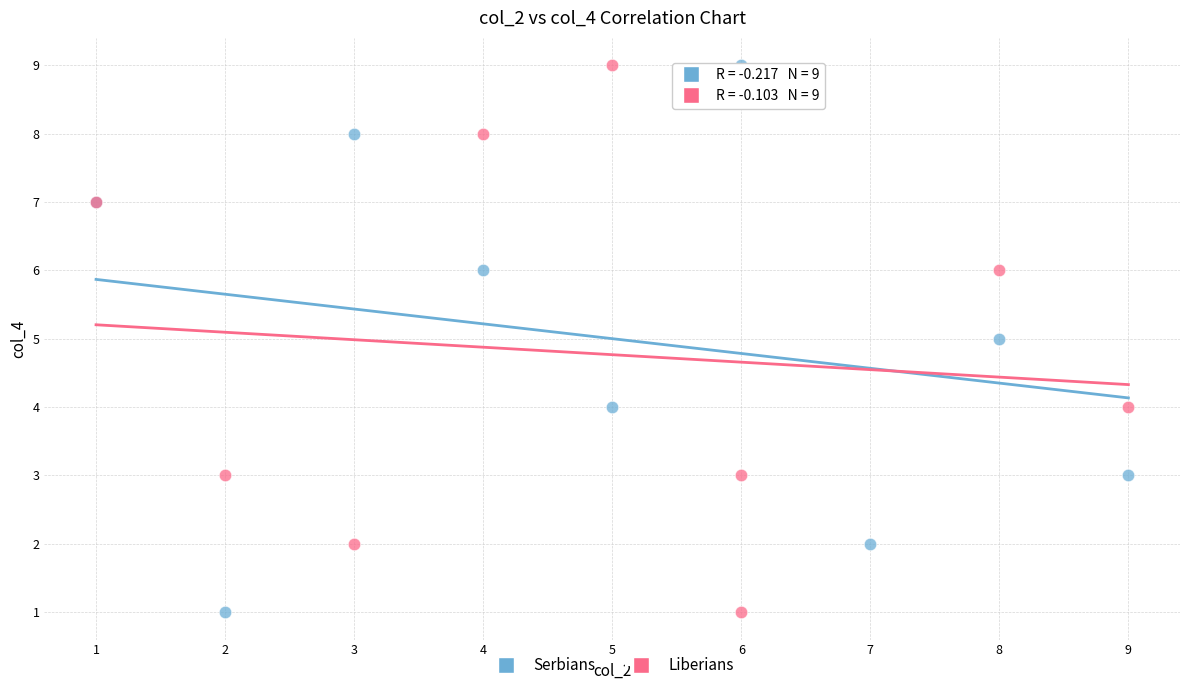

What are all the series names shown in the legend?

Serbians, Liberians